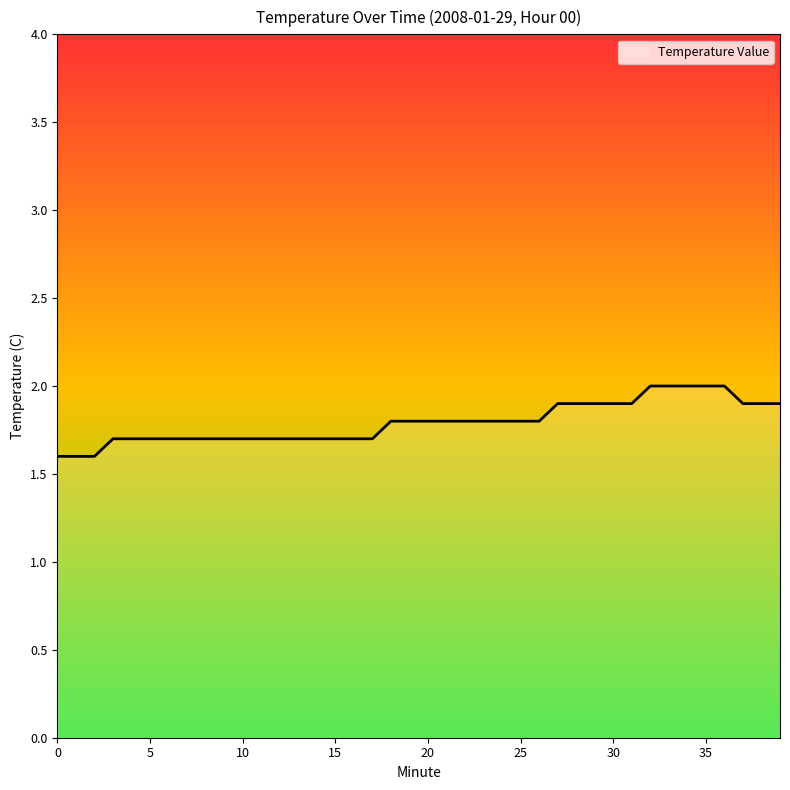

What is the difference between the maximum and minimum values?

0.4